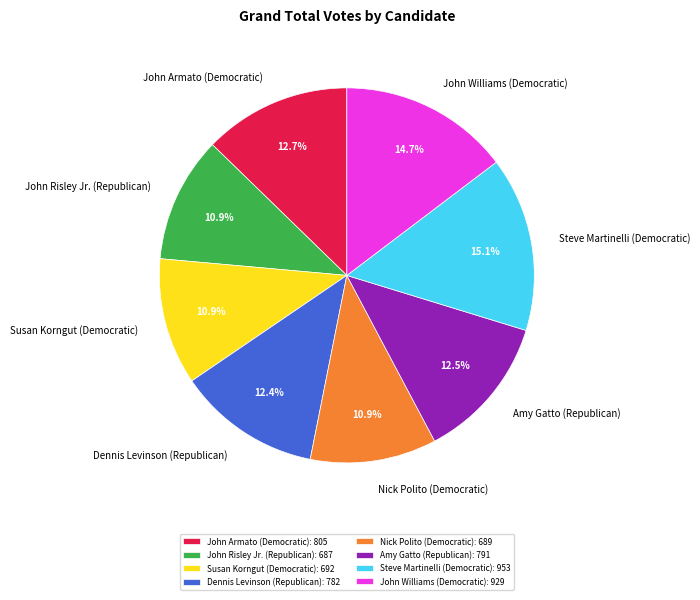

Count the number of slices in the pie.

8